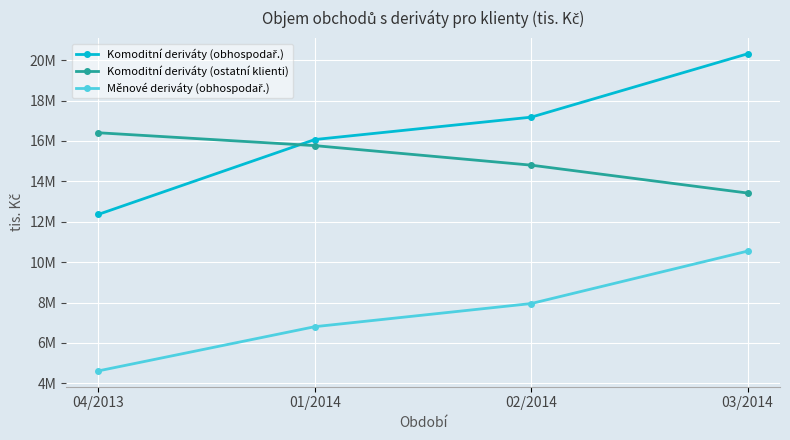

What is the maximum value for Měnové deriváty (obhospodař.)?

10545161